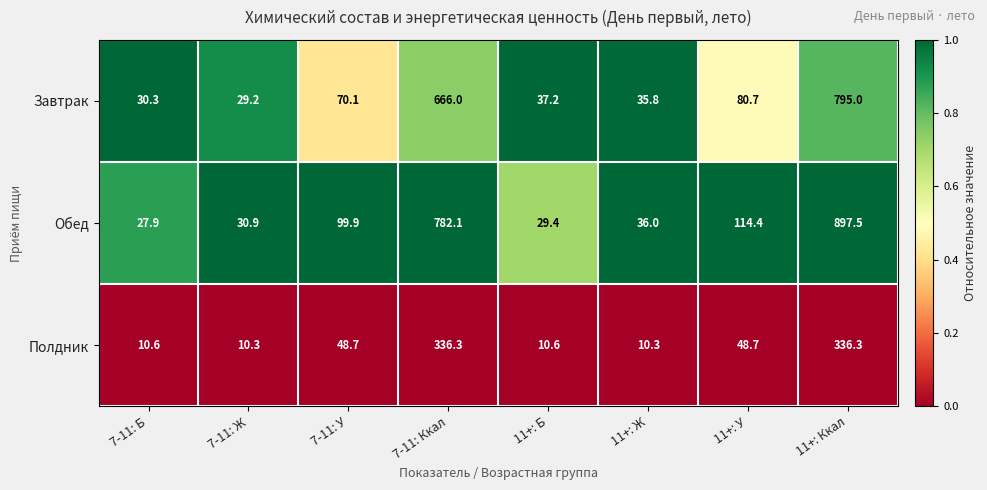

At which category is the sum across all series the highest?

11+: Ккал